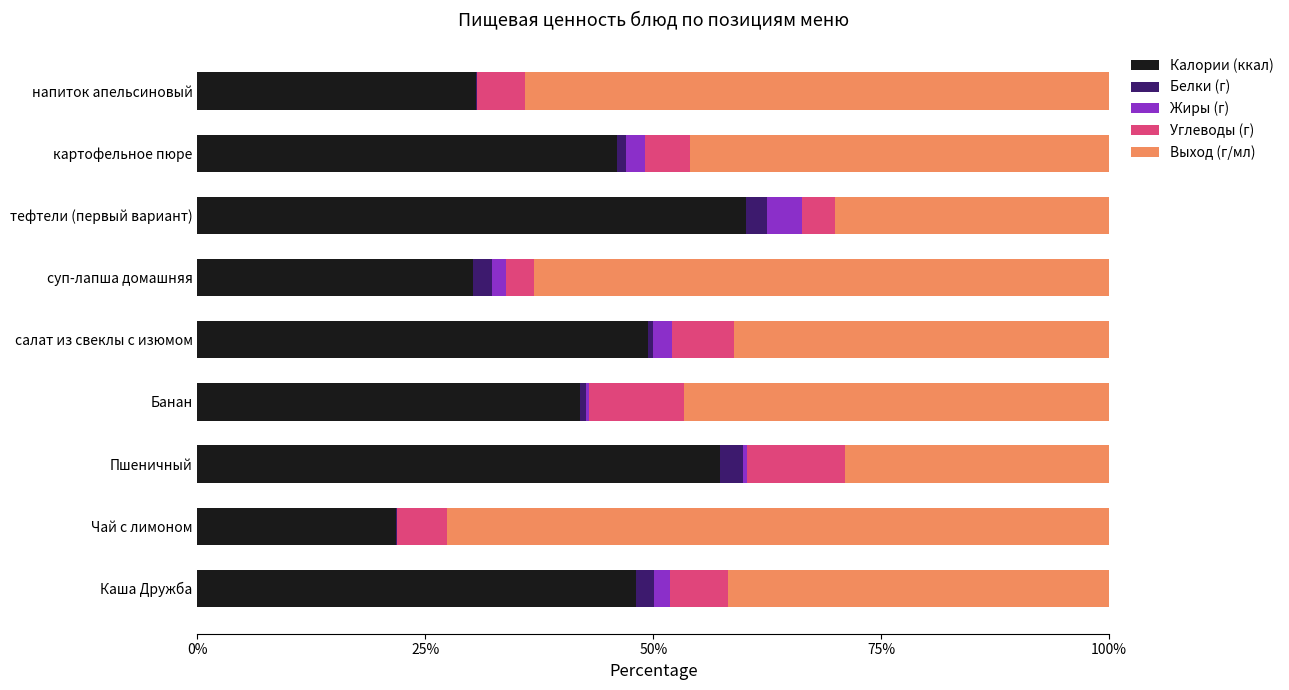

The value of Калории (ккал) at Чай с лимоном is 21.8. True or false?

True